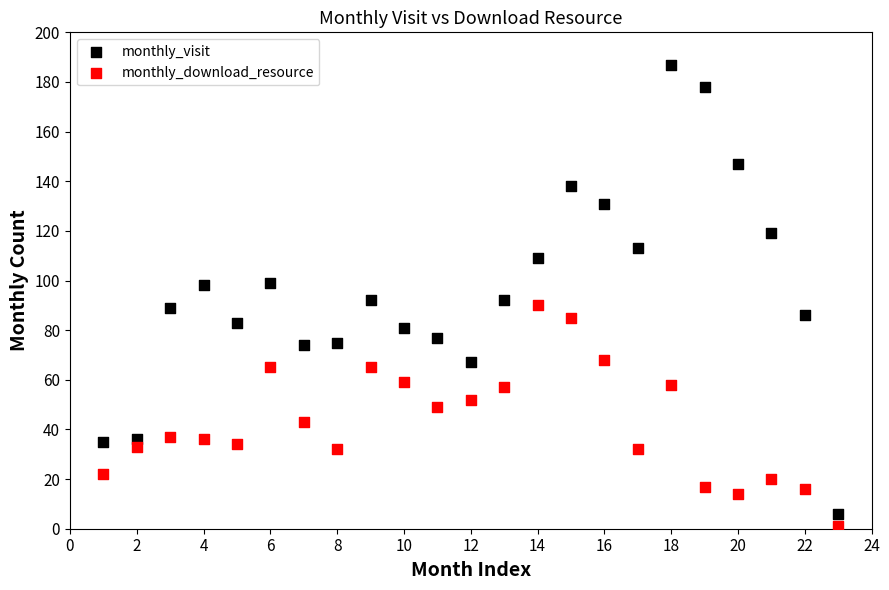

What is the X range (max minus min) for the scatter plot?

22